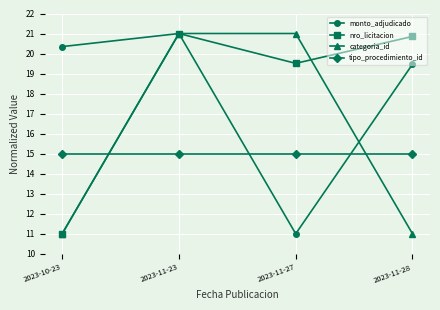

What is the highest value of the monto_adjudicado series?

21.0